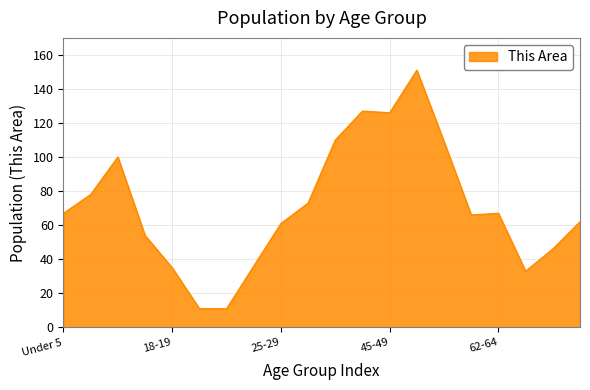

Does the chart display data point markers on the line(s)?

No